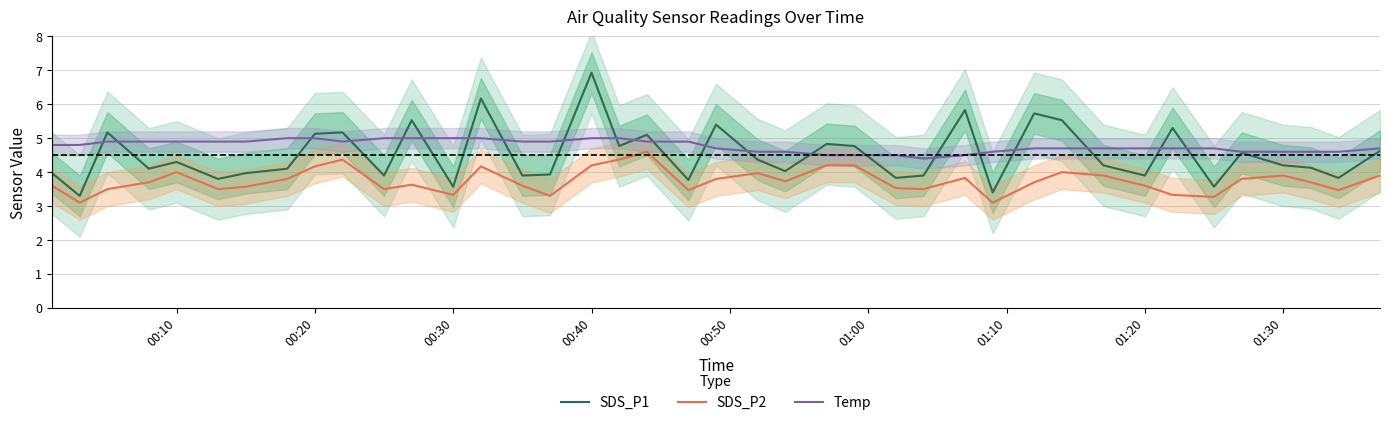

True or false: Temp and SDS_P2 cross at least once.

False